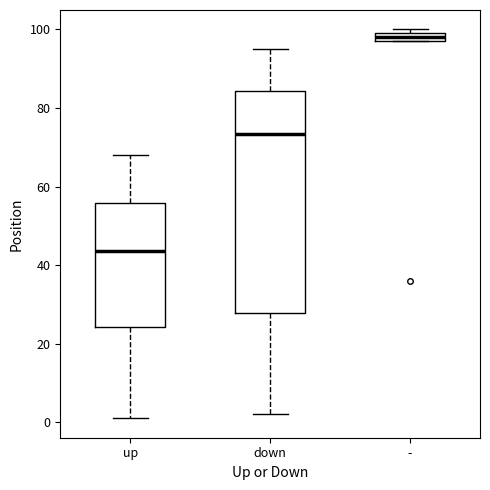

Which box is the tallest, from its lower edge to its upper edge?

down